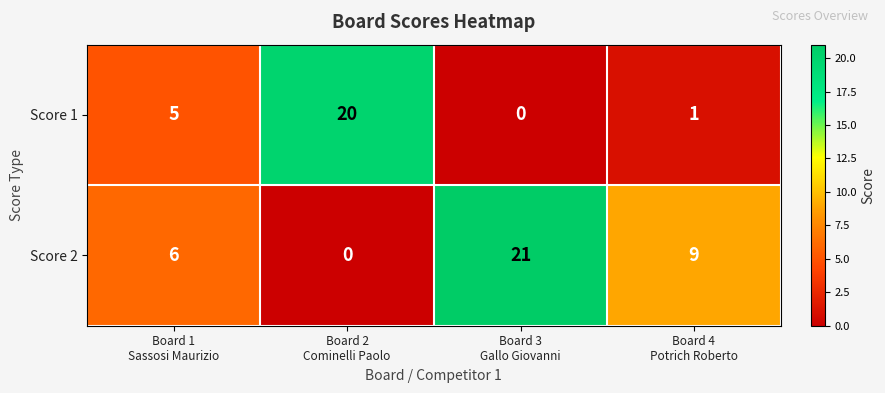

Which series has the largest total across all categories?

Score 2